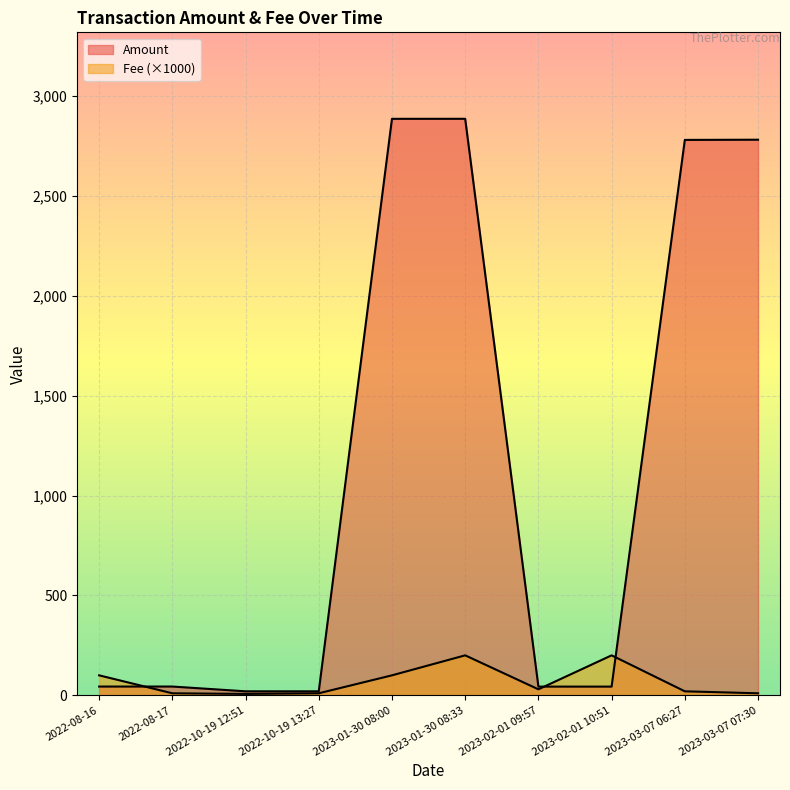

How many lines are shown in the chart?

2